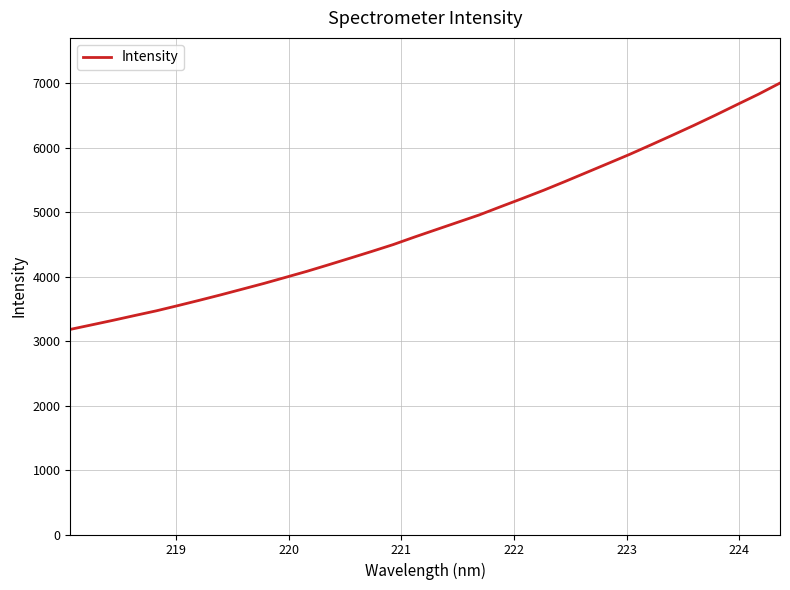

What is the maximum value shown in the chart?

7003.8